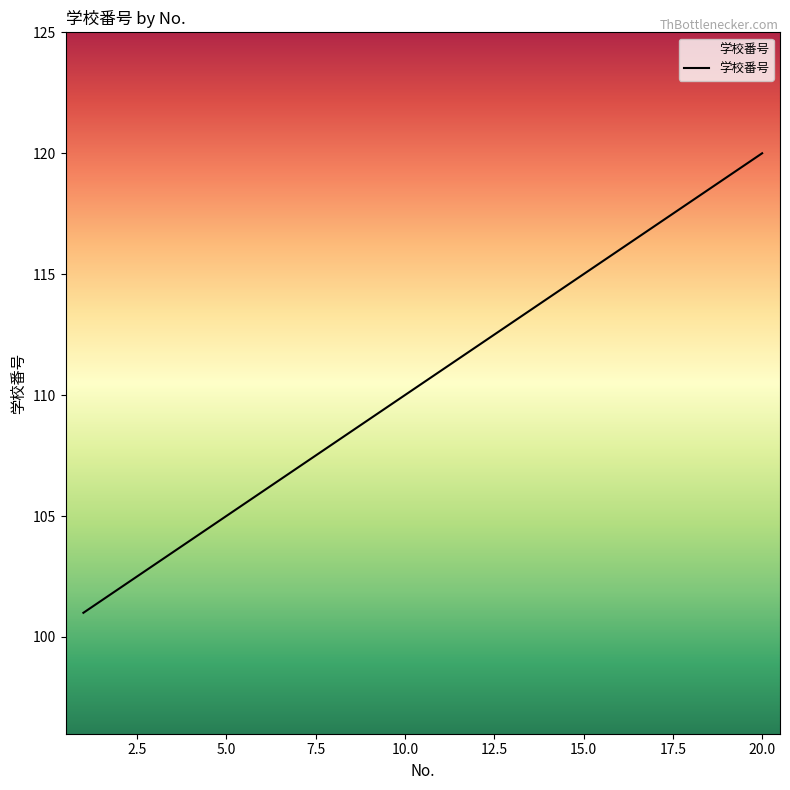

What is the difference between the maximum and second lowest values?

18